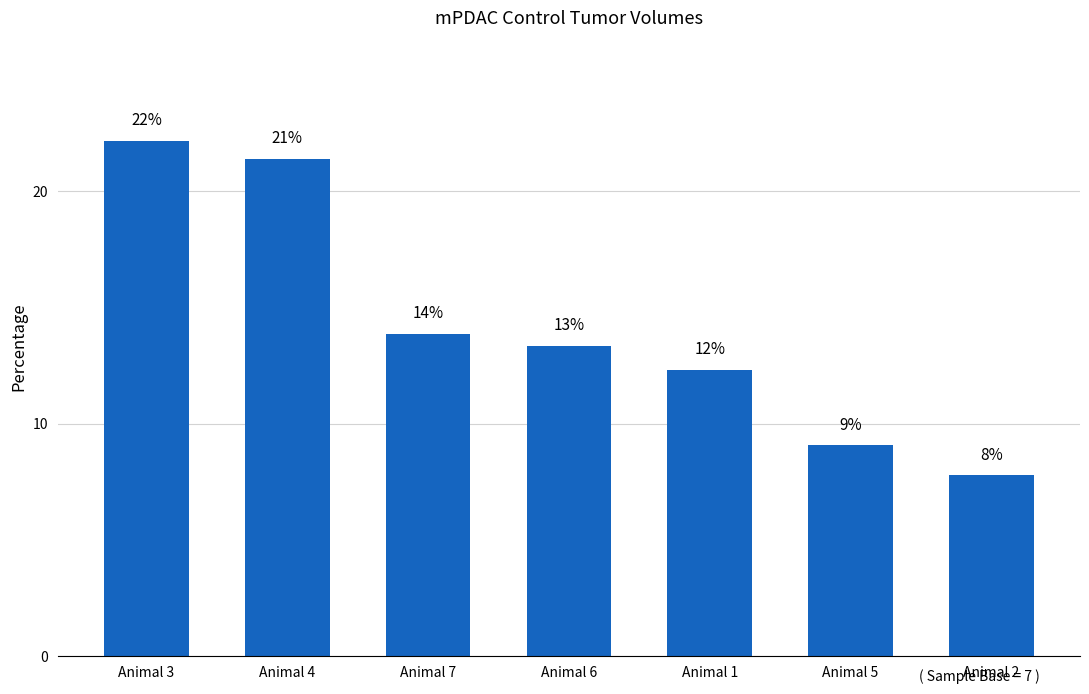

Are the bars horizontal?

No